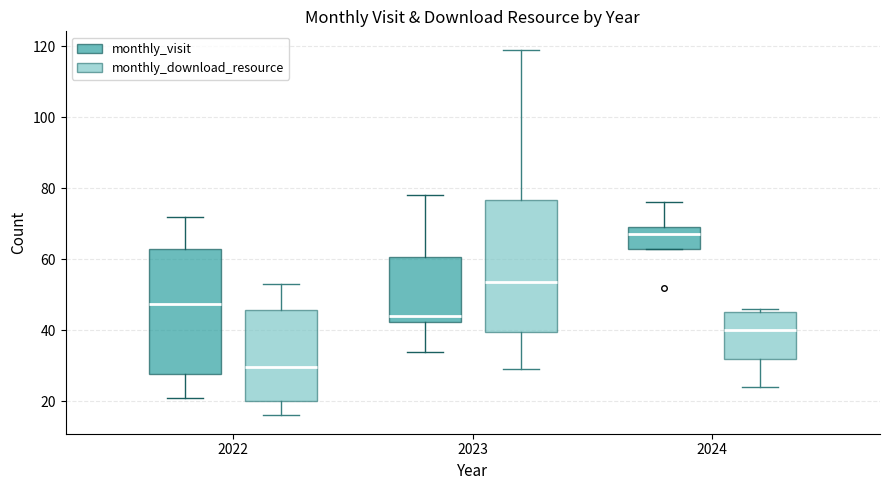

Which box has the highest median line?

2024 (monthly_visit)